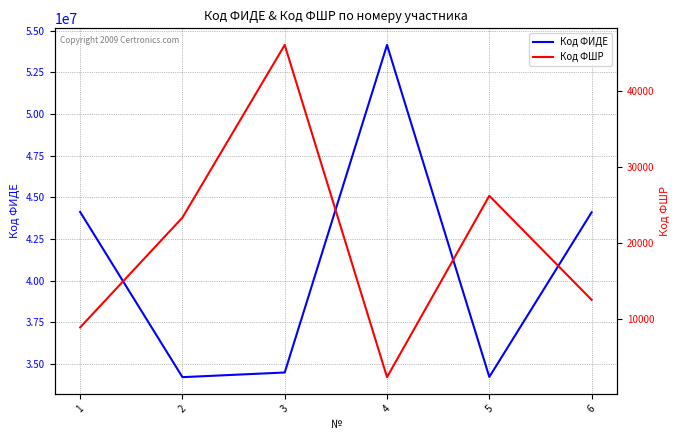

How many values in the Код ФИДЕ series are below 44100493?

3